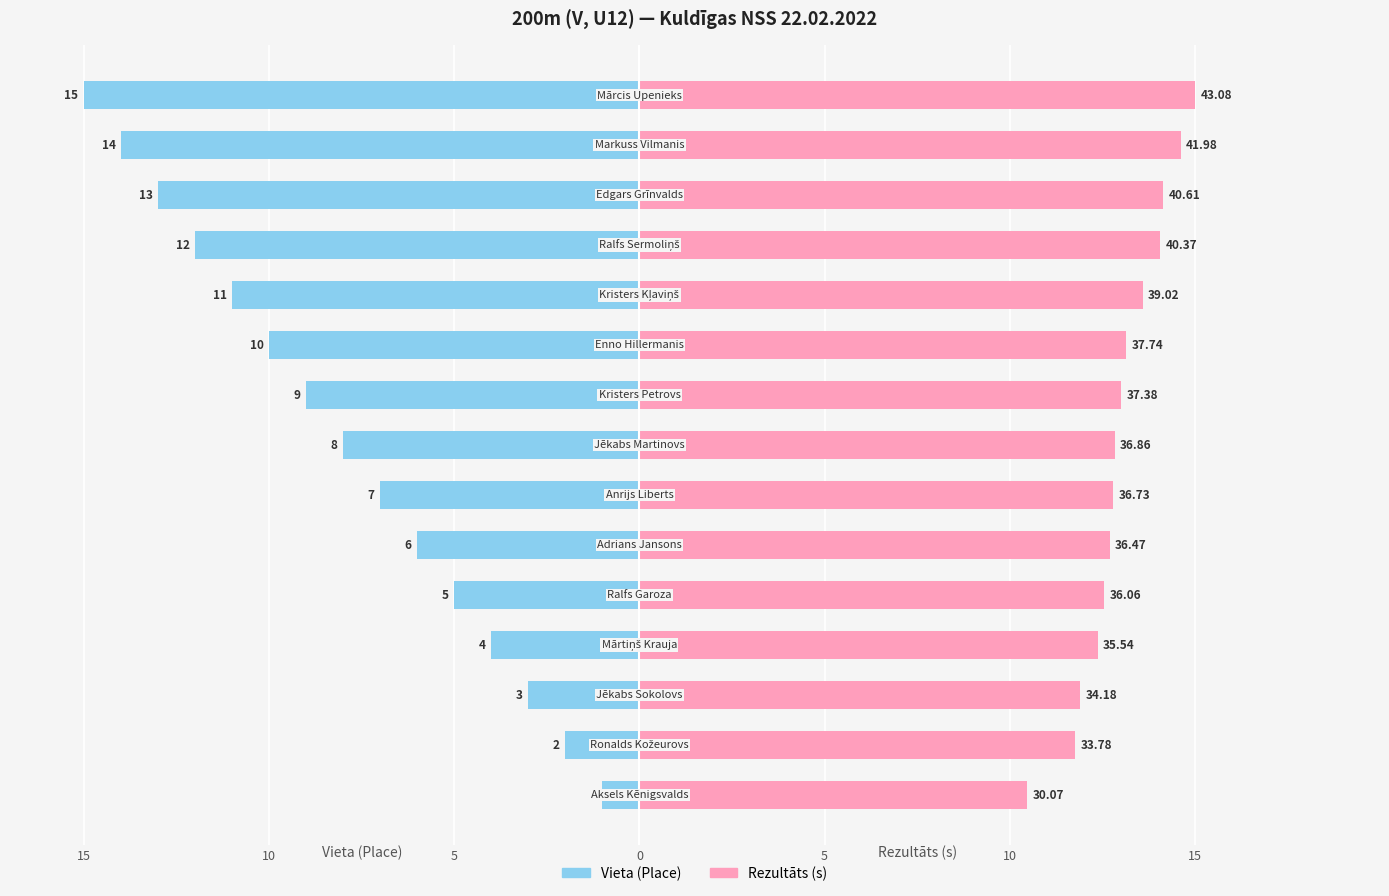

How many values in the Rezultāts (s) series are below 12?

3